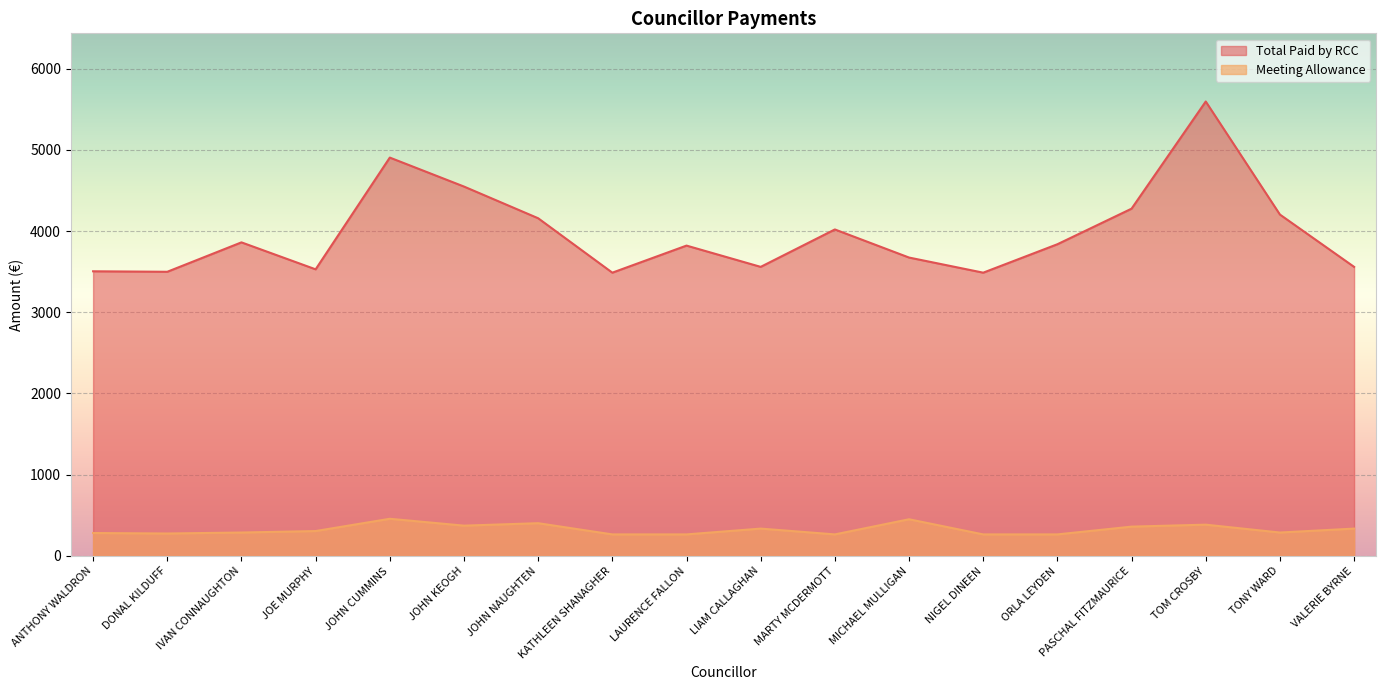

How many distinct data groups are displayed?

2